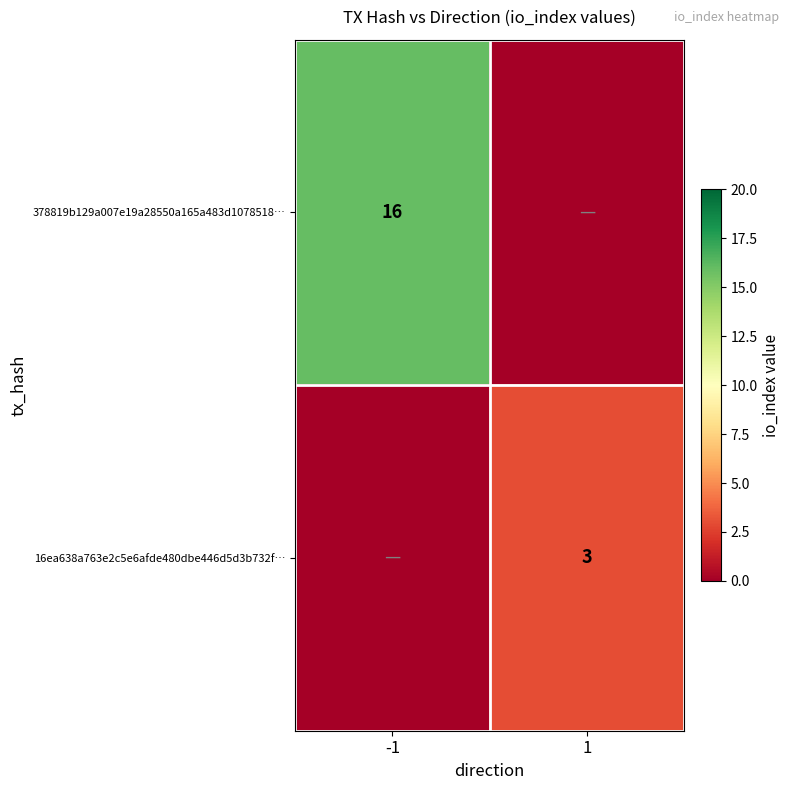

The value of 16ea638a763e2c5e6afde480dbe446d5d3b732f… at 1 is 3. True or false?

True